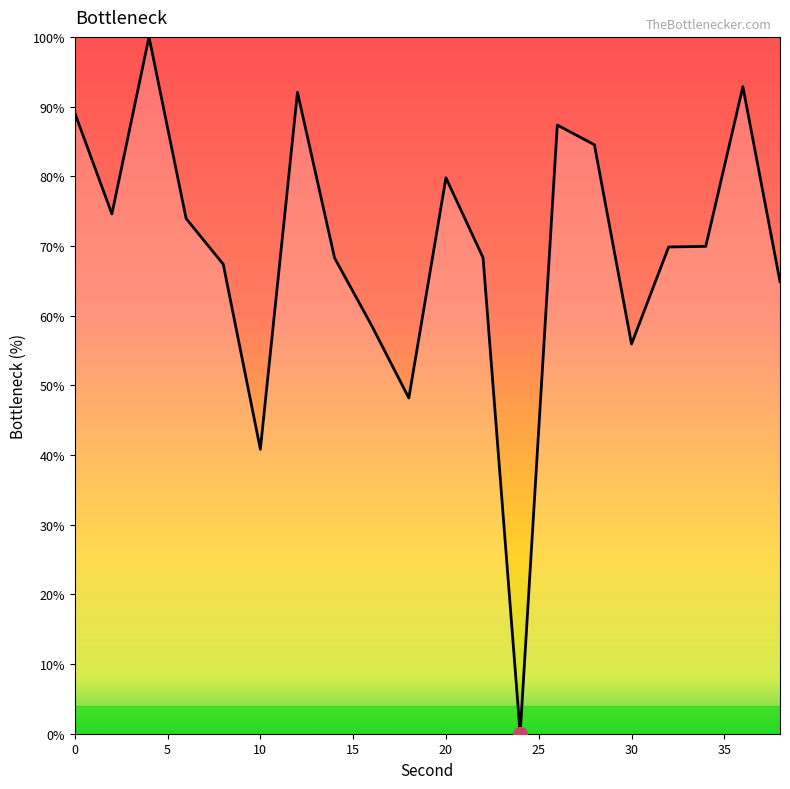

What is the difference between the second highest and second lowest values?

52.0